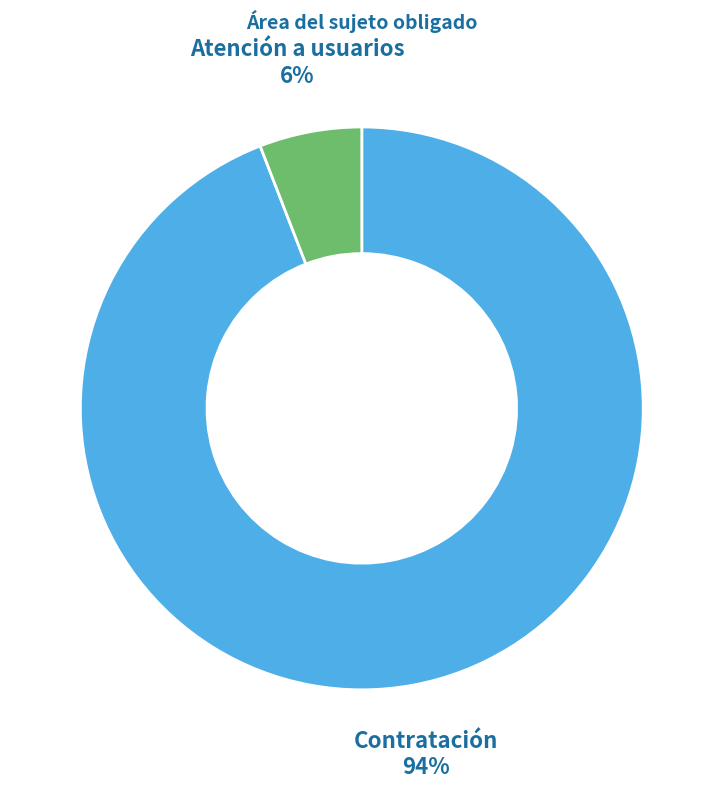

To the nearest percent, what is the difference between the largest and smallest slice percentages?

88%